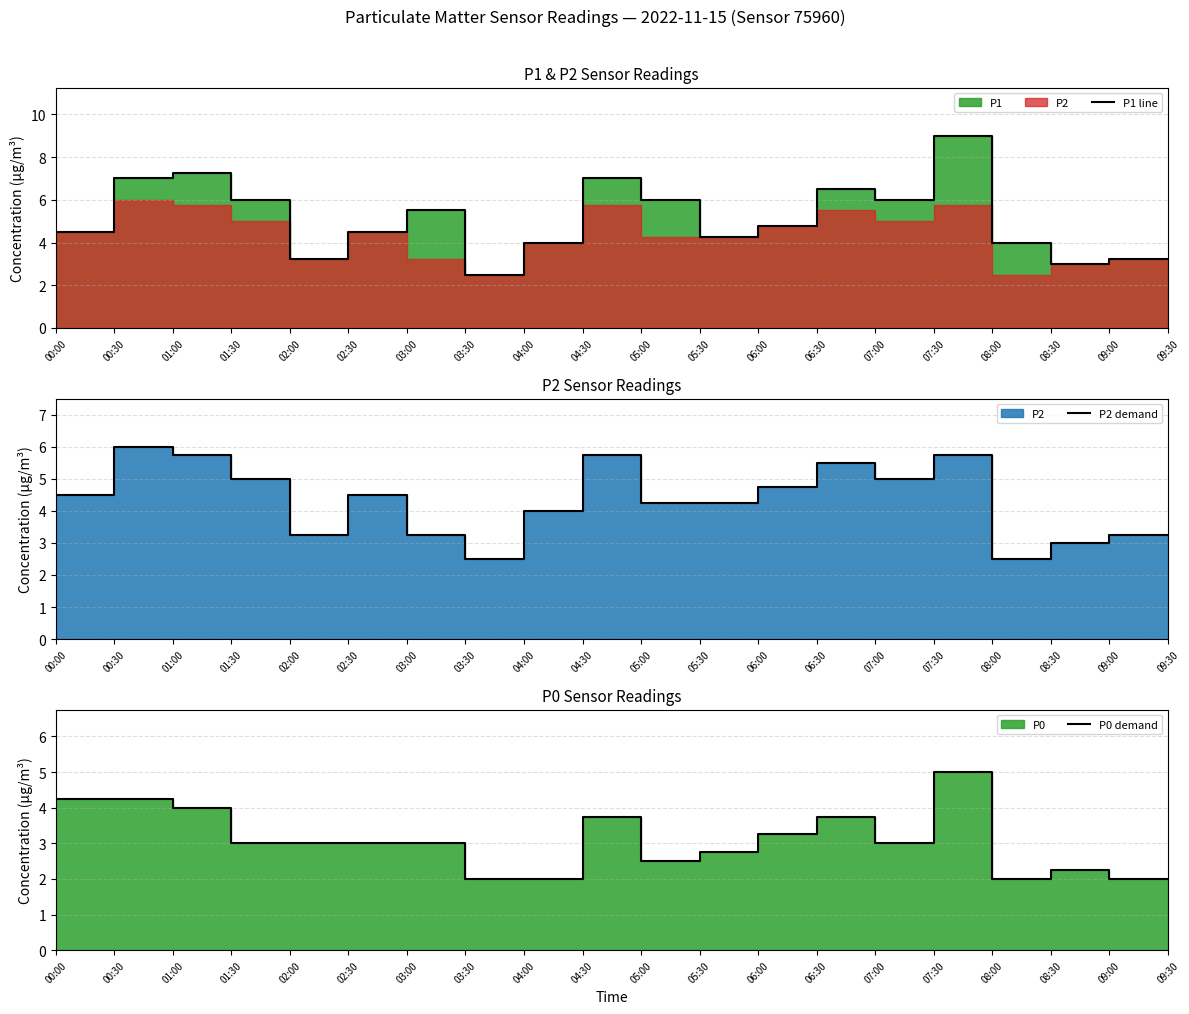

Is it true that P0 demand equals 3.8 at 06:30?

True